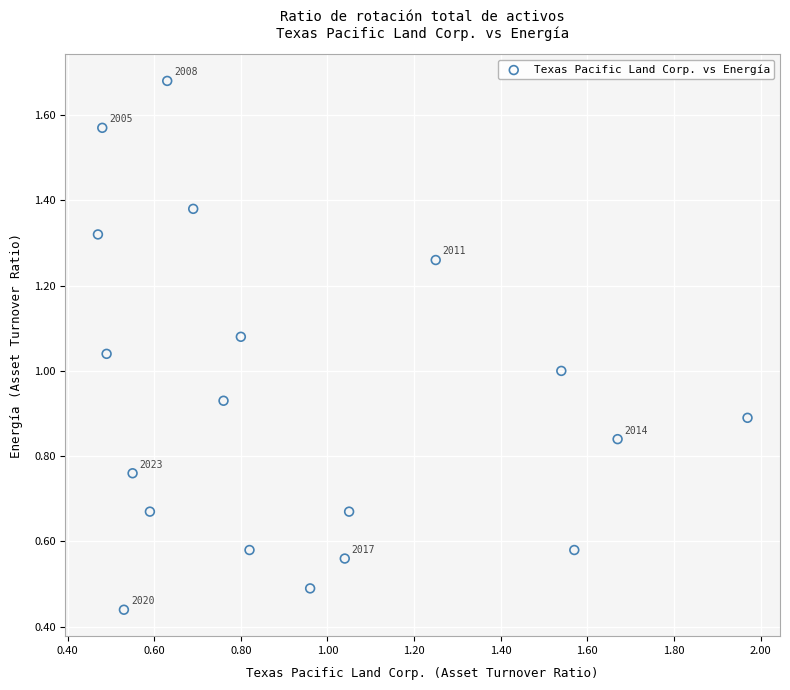

What is the range of Y values (max minus min)?

1.2